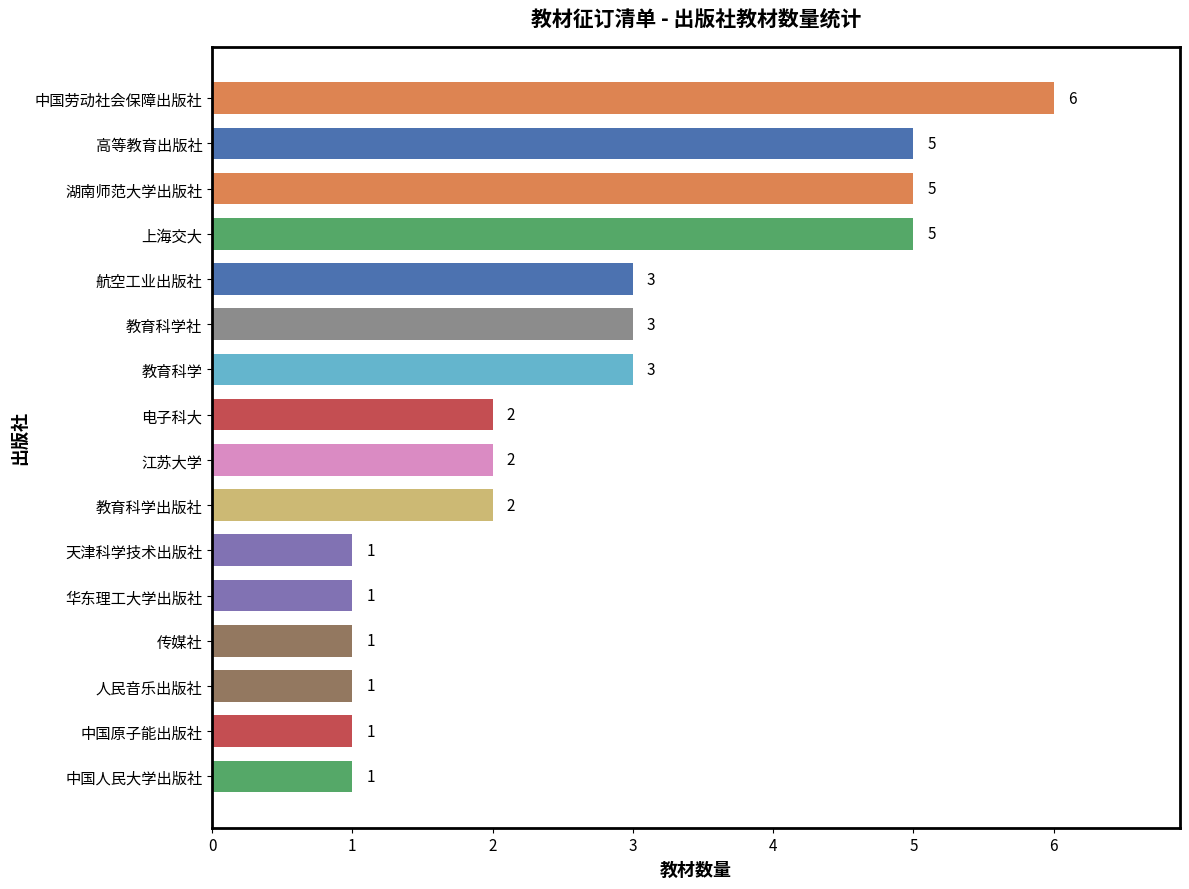

Is it true that the value at 江苏大学 is 1?

False